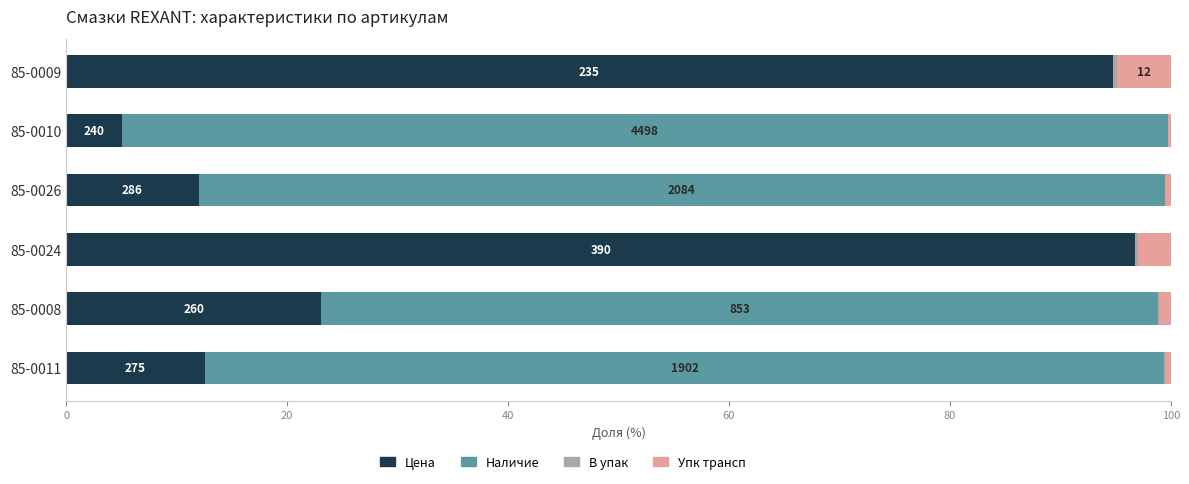

The Цена series shows 5.1 at 85-0010. True or false?

True